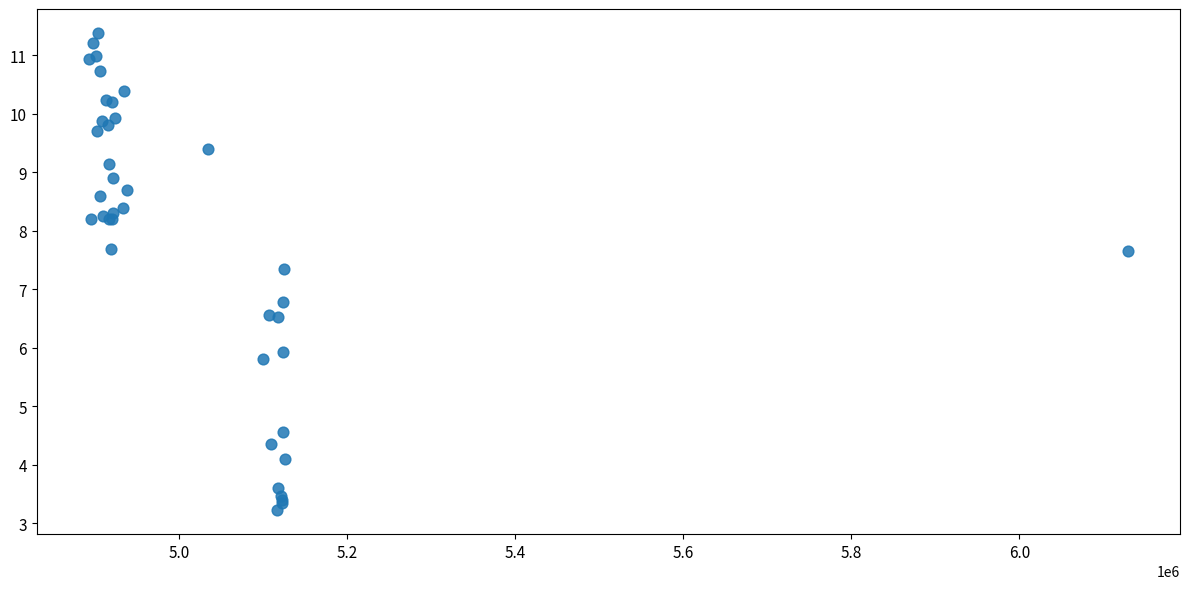

What Y value in the scatter plot is closest to 7?

6.8